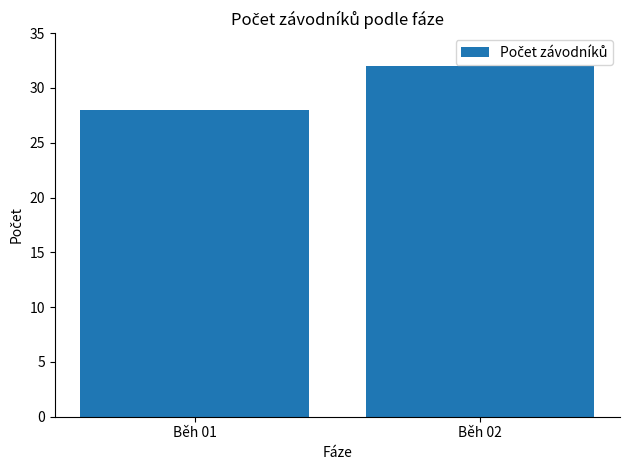

The chart shows a value of 49 at Běh 02. True or false?

False